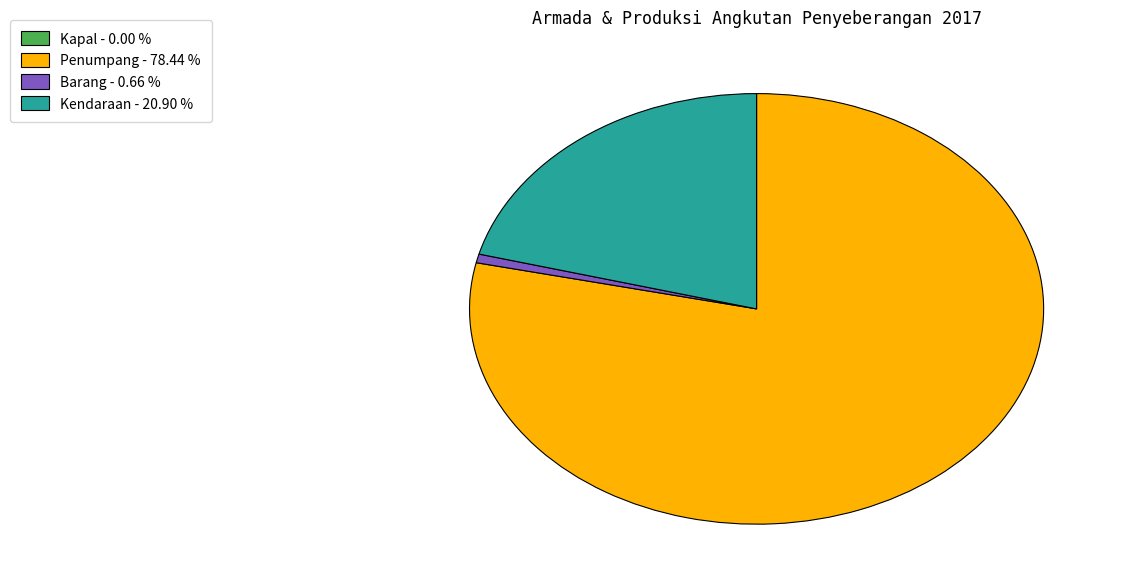

Which has a higher value, Barang - 0.66 % or Penumpang - 78.44 %?

Penumpang - 78.44 %